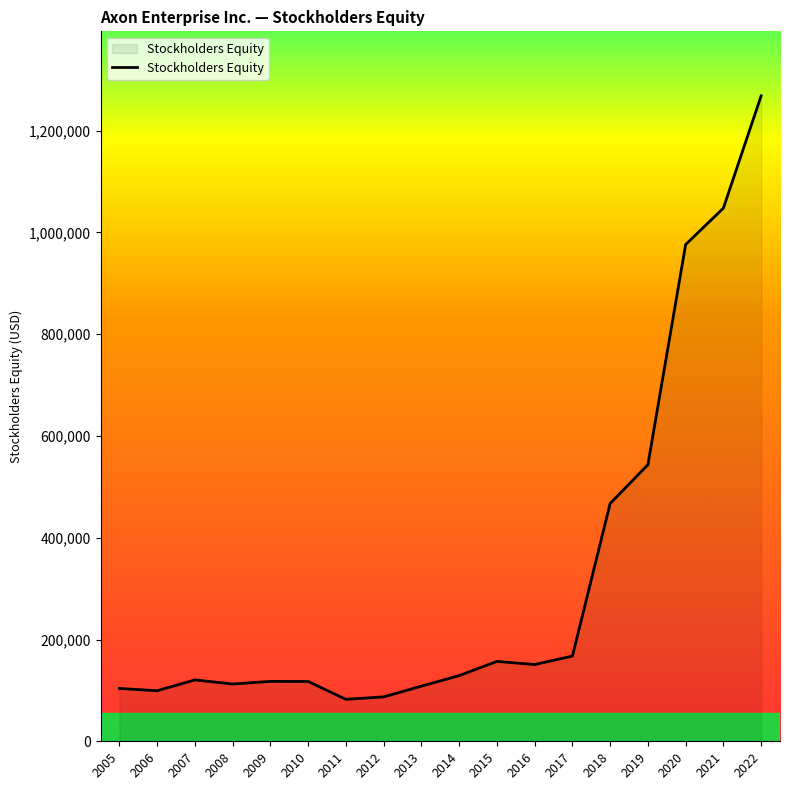

What is the change in value from 2006 to 2022?

+1169162